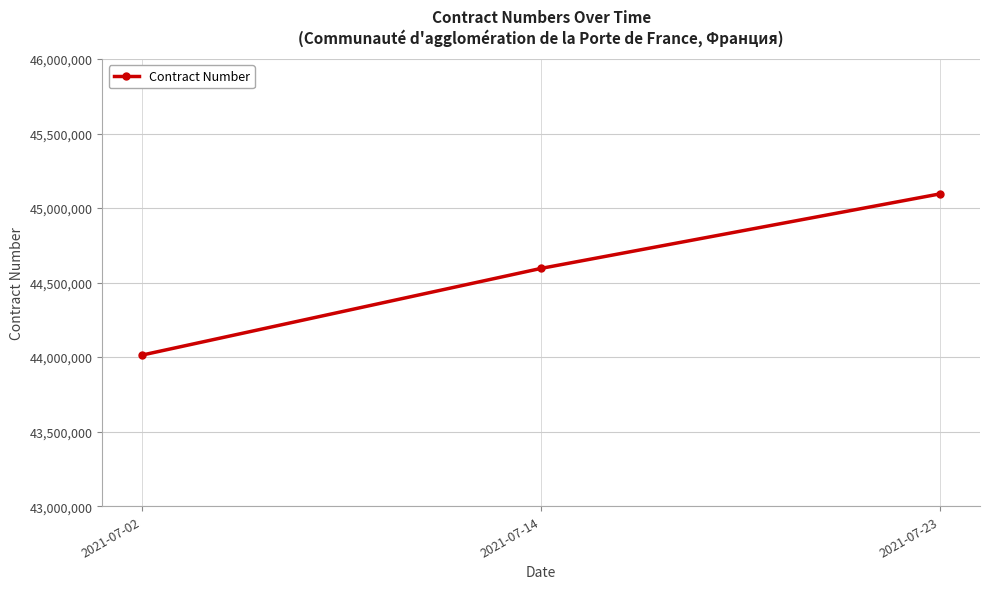

At which label is the value closest to 44554710?

2021-07-14